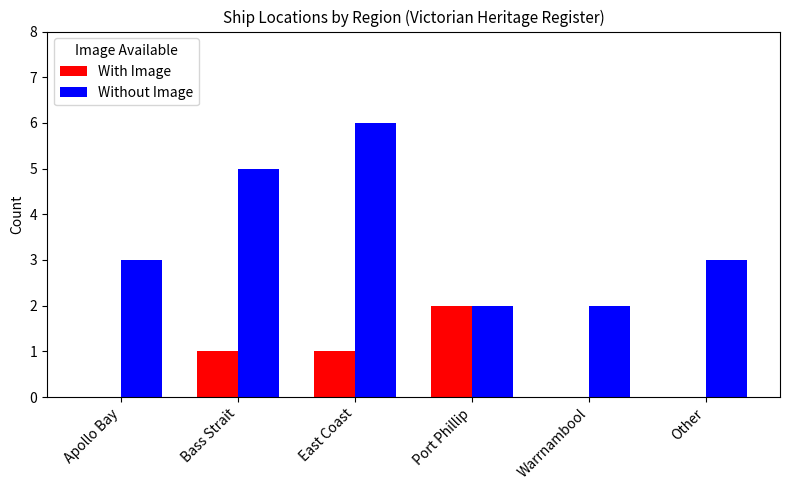

True or false: With Image has a value of 0 at Apollo Bay.

True